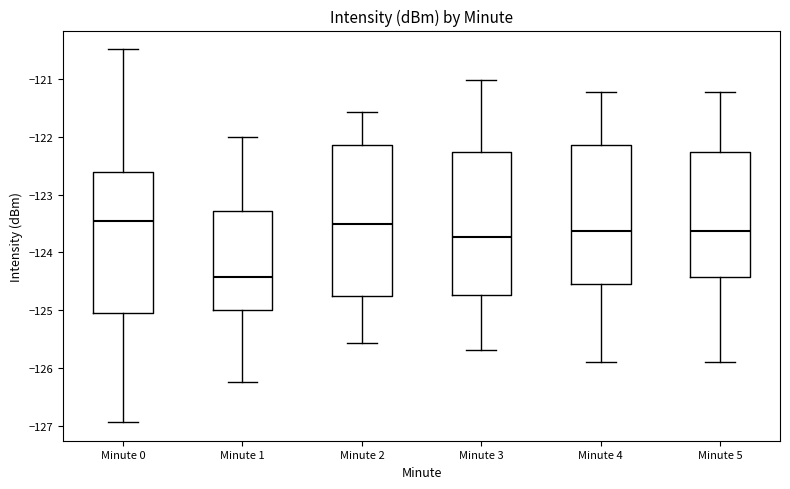

Where does the lower whisker of the box for Minute 4 end on the y-axis? The values are not printed on the chart, so give them approximately, as read against the axis.

-125.9